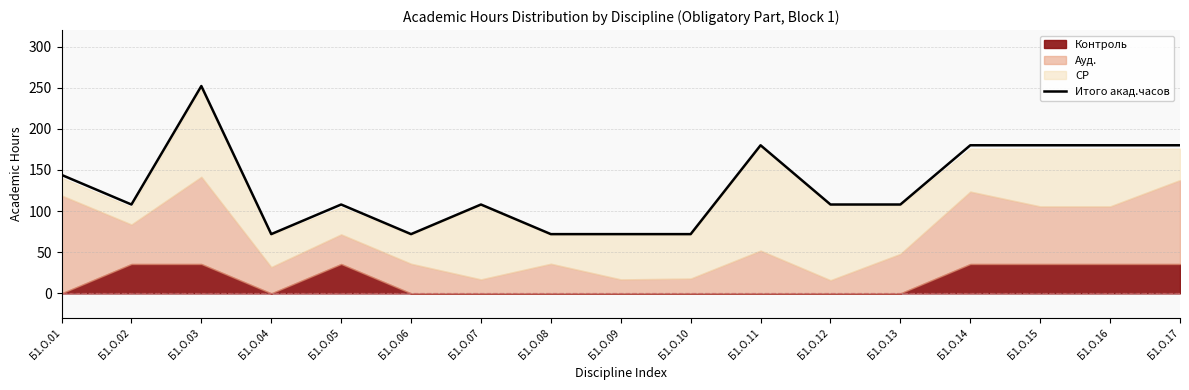

Reading right to left, what are all the values shown in this chart?

180	180	180	180	108	108	180	72	72	72	108	72	108	72	252	108	144